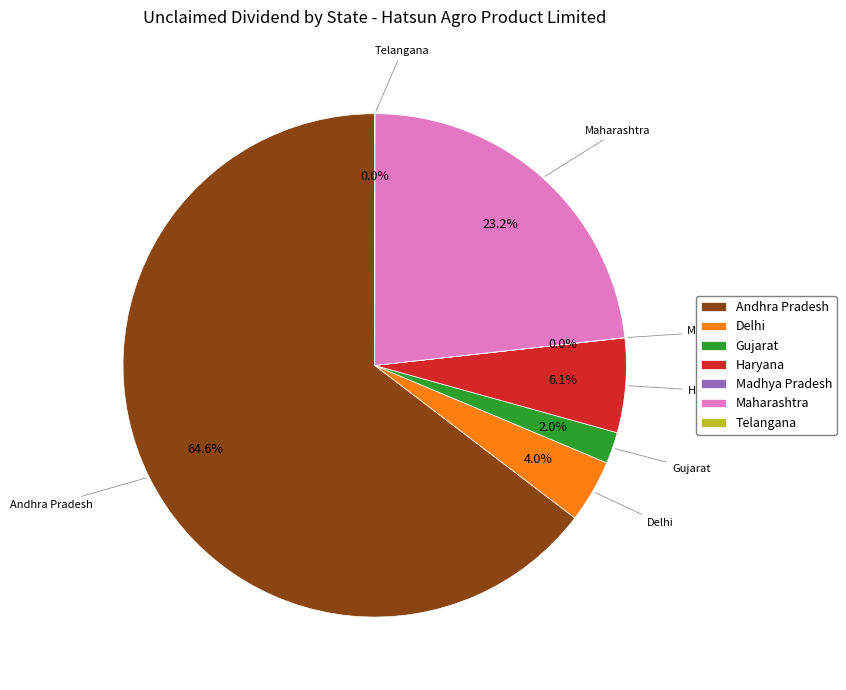

Is there any slice that represents more than half of the pie?

Yes